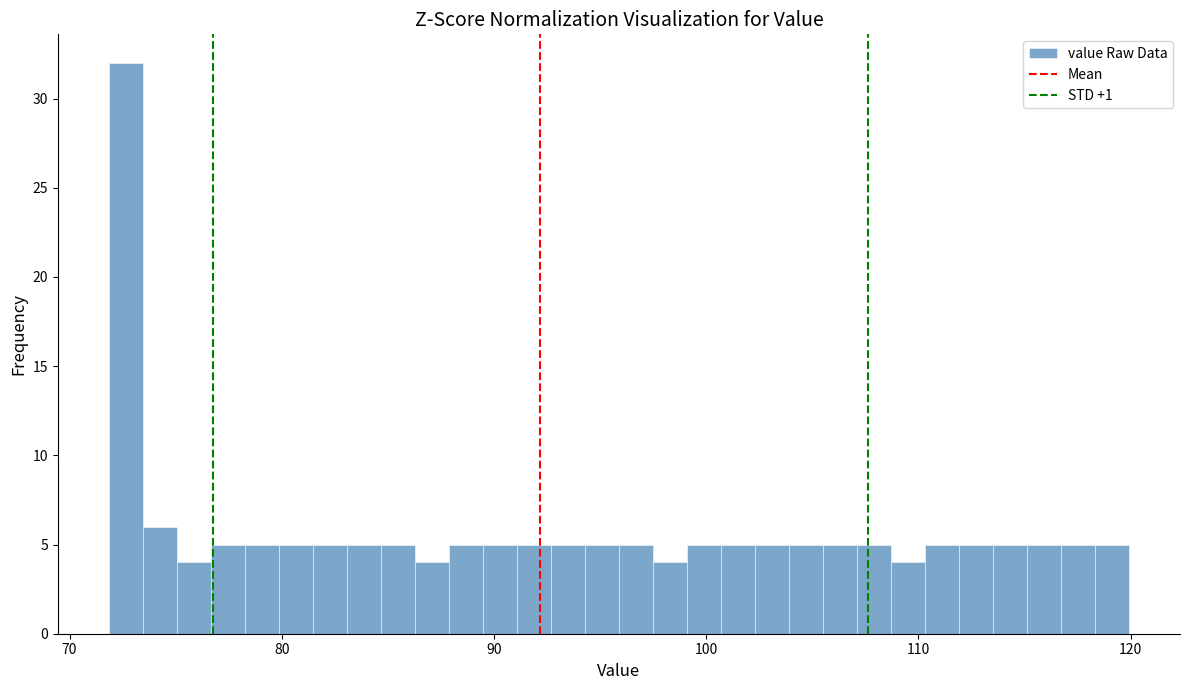

Around what value on the x-axis is the tallest bar? Give the approximate position of its centre, as read against the axis.

73